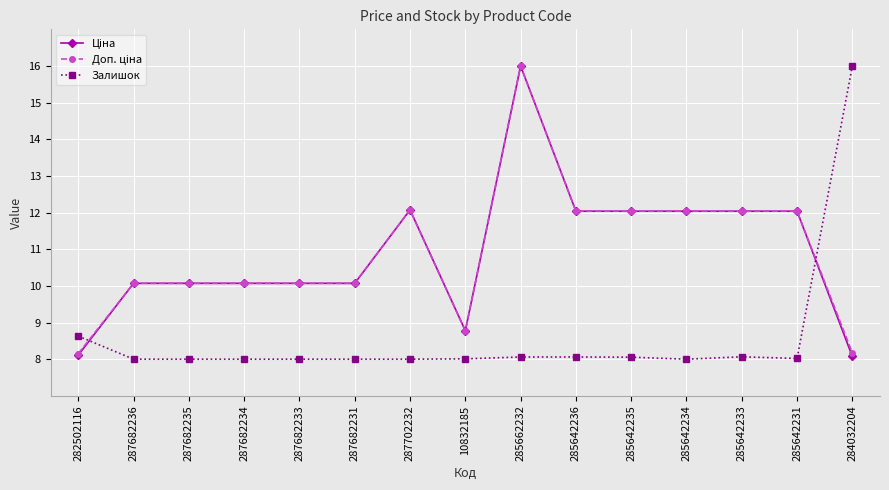

What position from the right is 285642235?

5